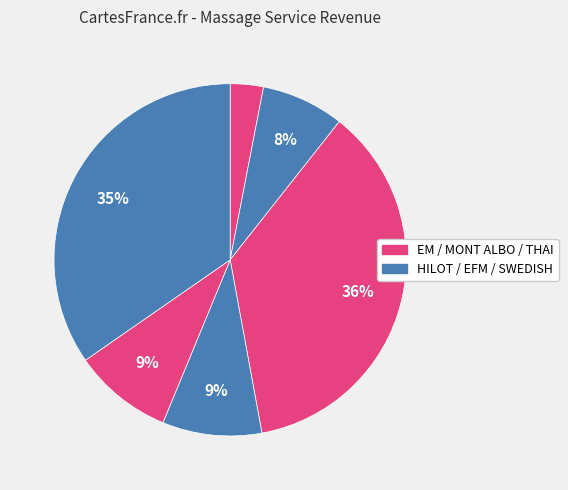

How many segments does this pie chart have?

6